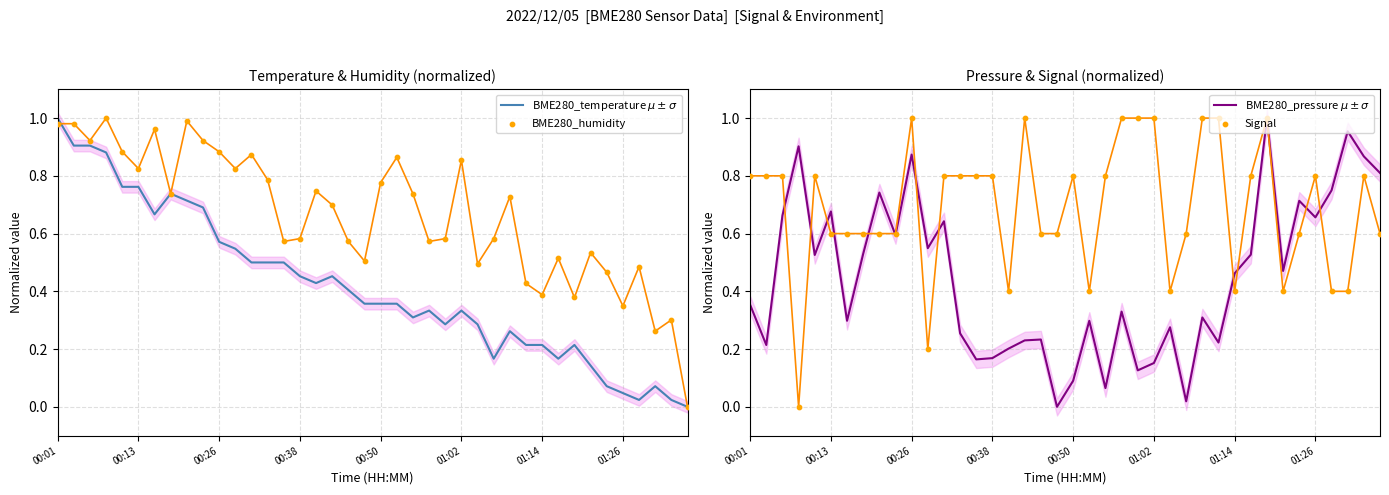

Which series has the largest total across all categories?

Signal